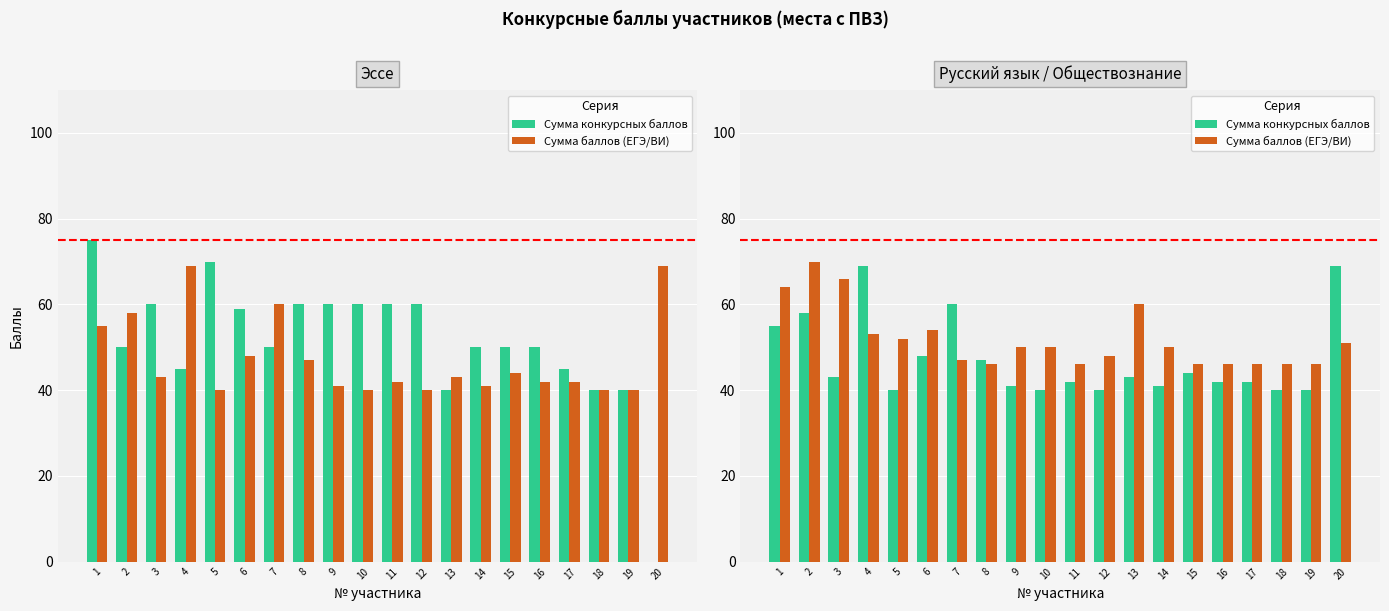

What value does the Сумма конкурсных баллов series have at 3, to the nearest 10?

40